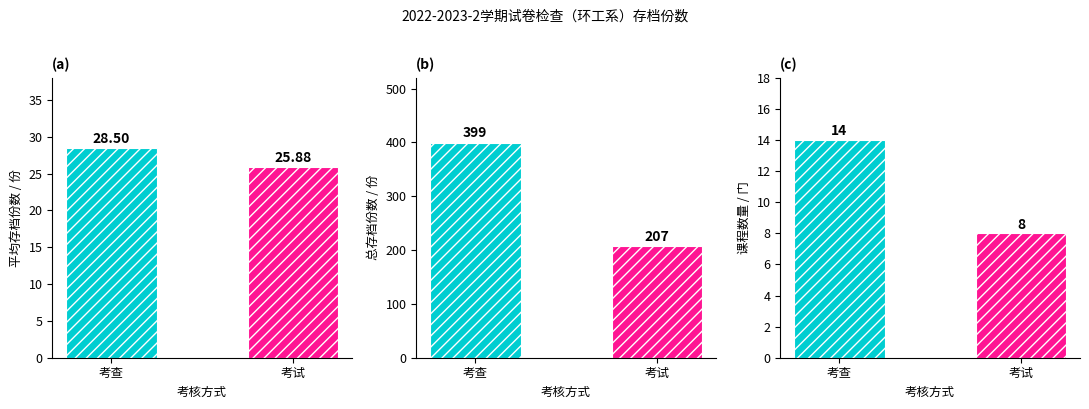

Is the value of 平均存档份数 at 考查 greater than the value of 课程数量 at 考试?

Yes